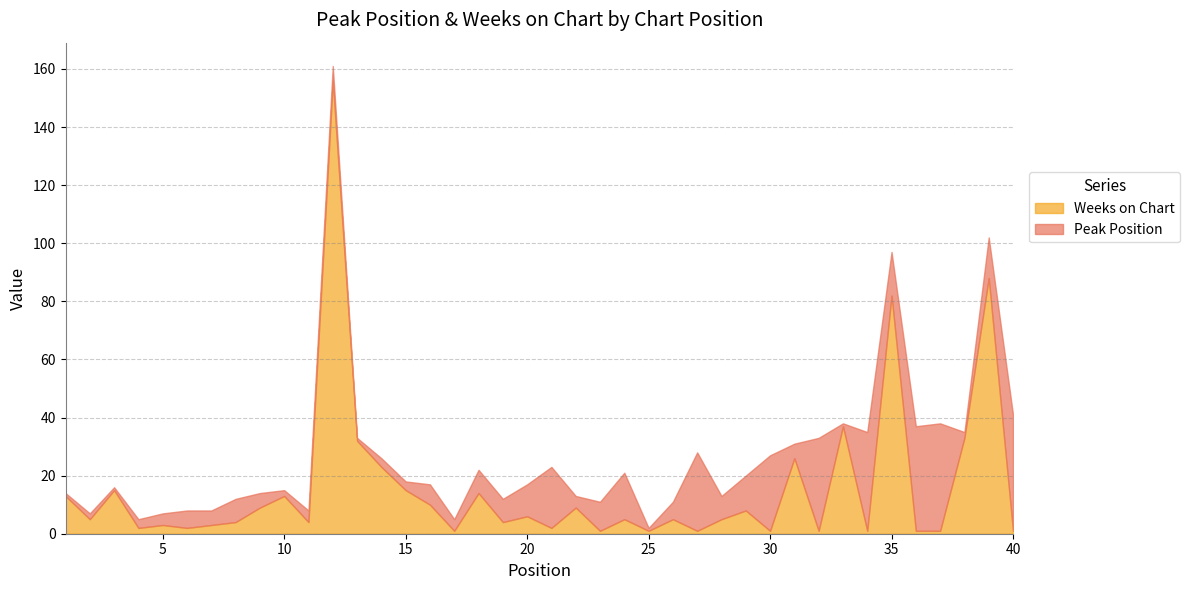

Reading left to right, extract all data points from this chart.

Peak Position: 1=1	2=2	3=1	4=3	5=4	6=6	7=5	8=8	9=5	10=2	11=4	12=5	13=1	14=3	15=3	16=7	17=4	18=8	19=8	20=11	21=21	22=4	23=10	24=16	25=1	26=6	27=27	28=8	29=12	30=26	31=5	32=32	33=1	34=34	35=15	36=36	37=37	38=2	39=14	40=40
Weeks on Chart: 1=13	2=5	3=15	4=2	5=3	6=2	7=3	8=4	9=9	10=13	11=4	12=156	13=32	14=23	15=15	16=10	17=1	18=14	19=4	20=6	21=2	22=9	23=1	24=5	25=1	26=5	27=1	28=5	29=8	30=1	31=26	32=1	33=37	34=1	35=82	36=1	37=1	38=33	39=88	40=1